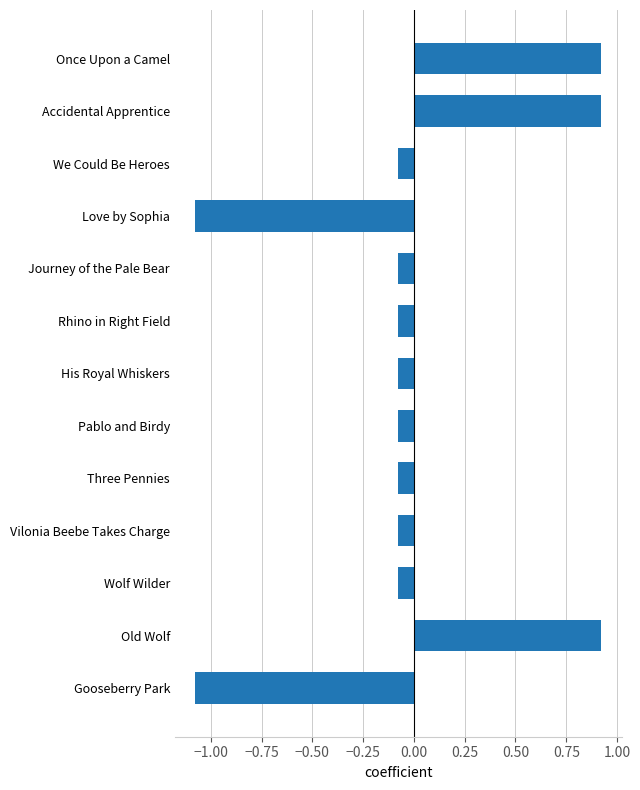

What position from the bottom is His Royal Whiskers?

7